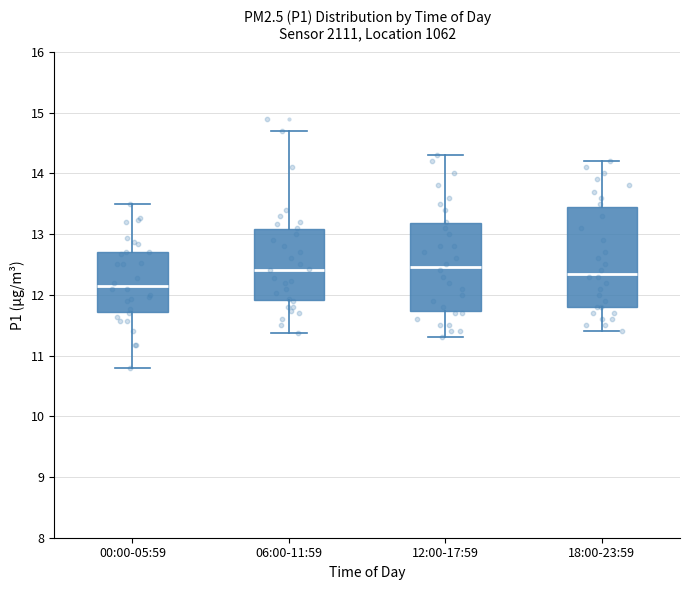

Reading left to right, transcribe this box plot: for each box, give where its median line is, the range the box spans, and where its two whiskers end, as read against the y-axis. The values are not printed on the chart, so give them approximately, as read against the axis.

00:00-05:59: median 12.2, box 11.7 to 12.7, whiskers 10.8 to 13.5
06:00-11:59: median 12.4, box 11.9 to 13.1, whiskers 11.4 to 14.7
12:00-17:59: median 12.5, box 11.7 to 13.2, whiskers 11.3 to 14.3
18:00-23:59: median 12.4, box 11.8 to 13.5, whiskers 11.4 to 14.2